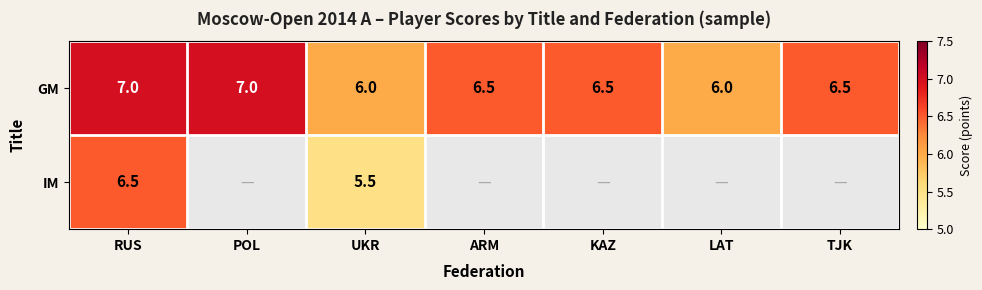

What is the greatest value displayed?

7.0